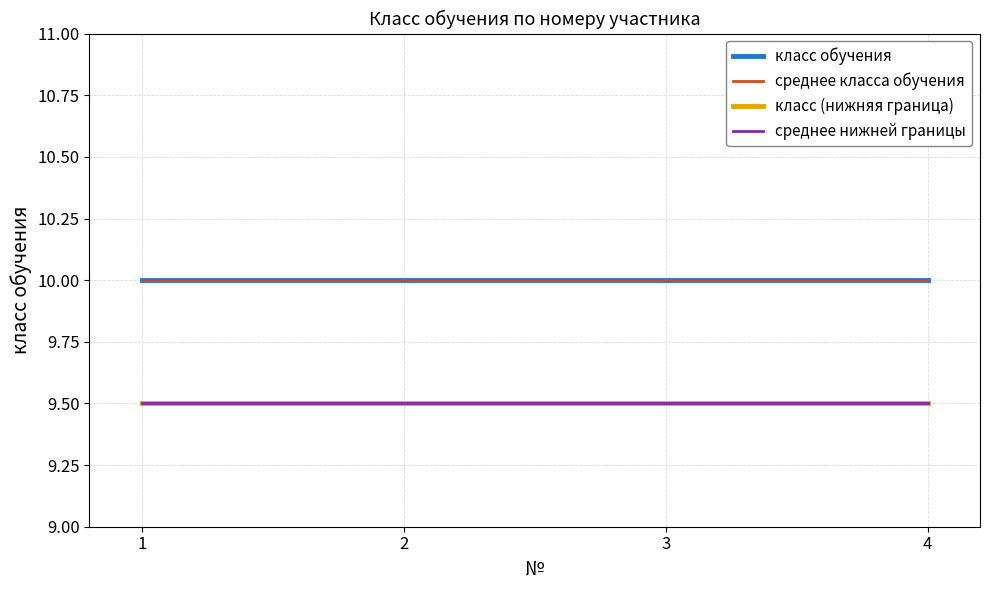

Is this an area chart (filled region under the line)?

No